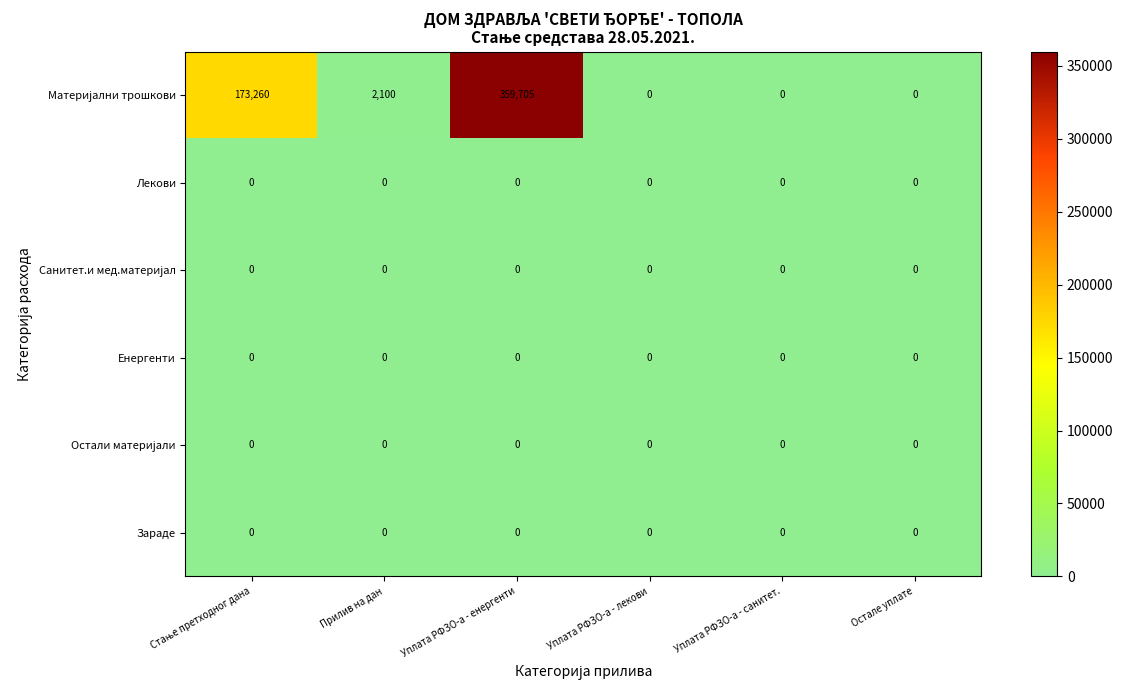

What is the total value across all series at Уплата РФЗО-а - енергенти?

359705